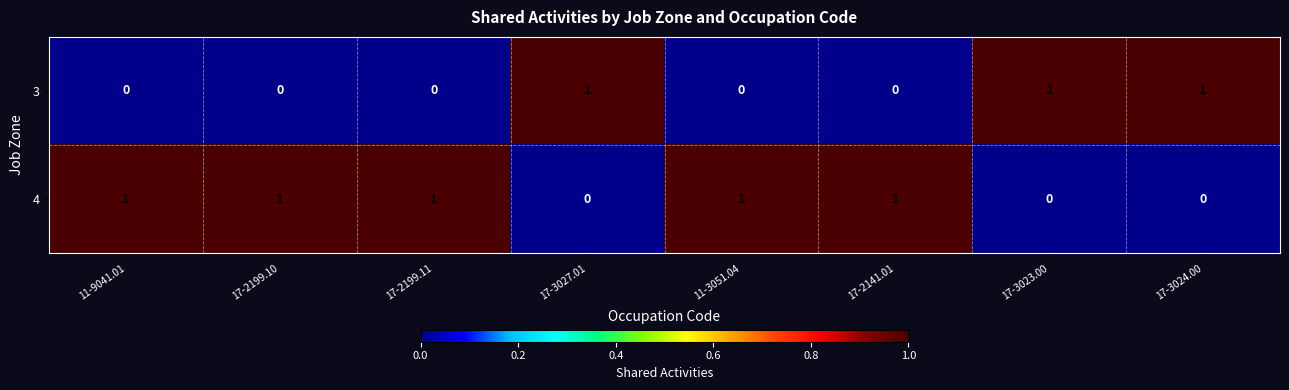

Which series has the largest total across all categories?

4